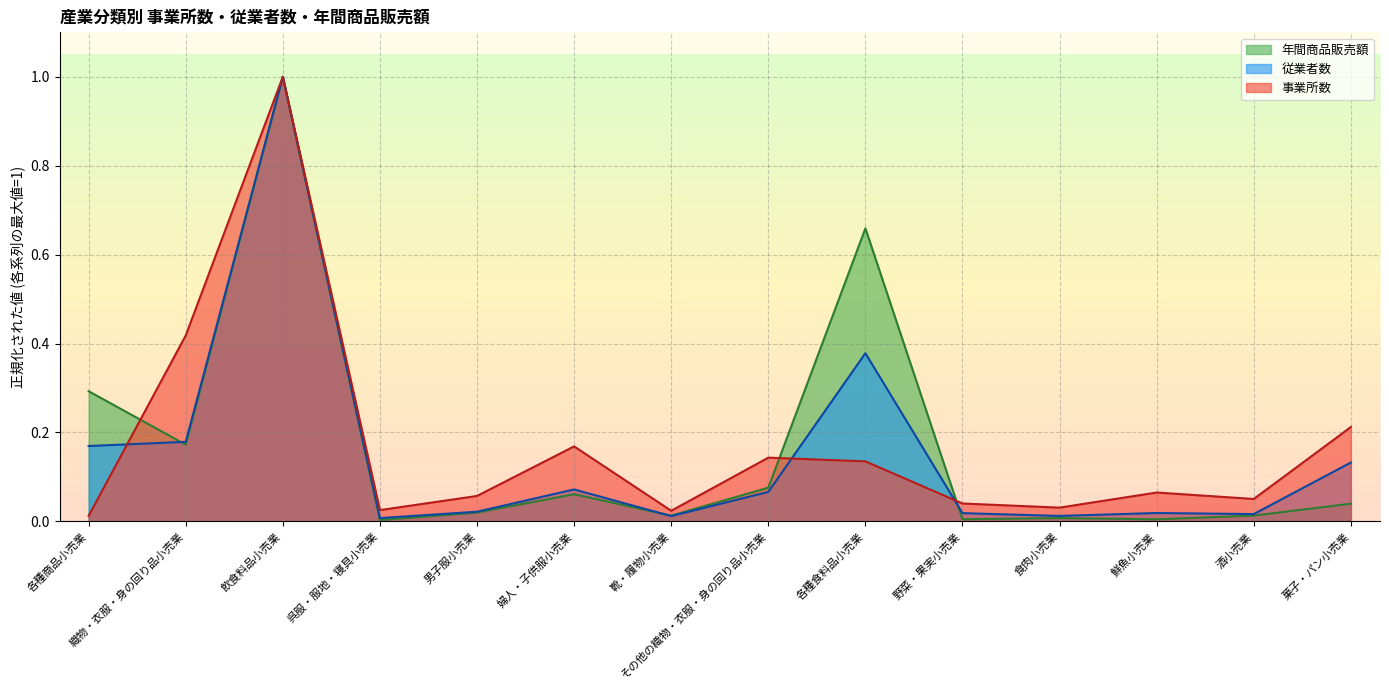

Which series changed the most between 野菜・果実小売業 and 菓子・パン小売業?

事業所数